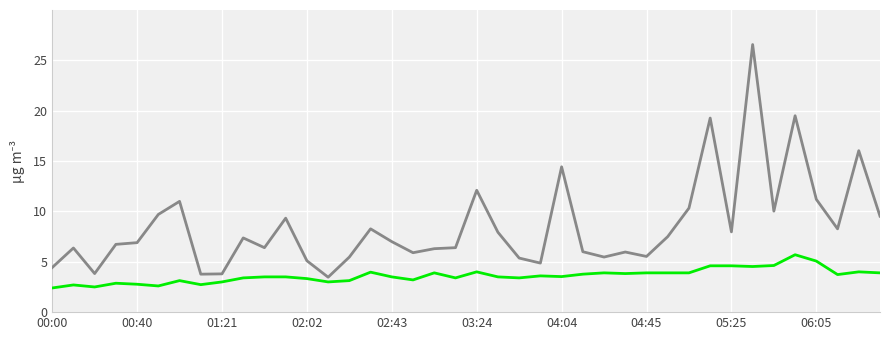

What is the minimum value shown in the chart?

2.4